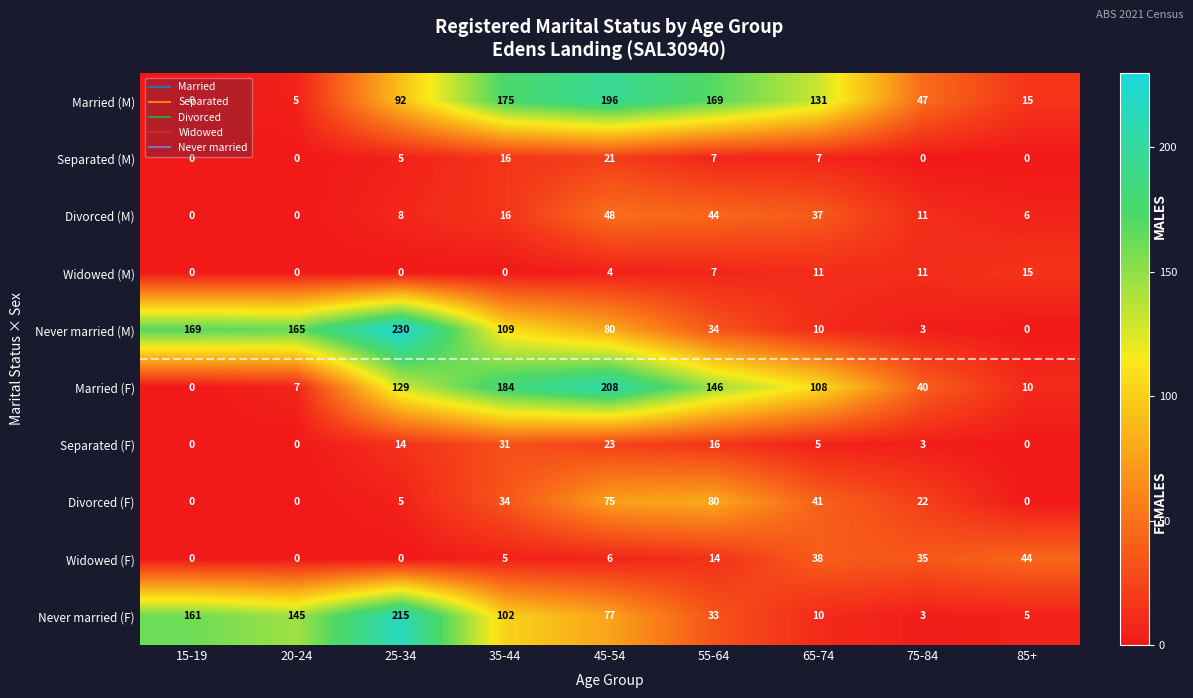

At how many categories does at least one series exceed 91?

7